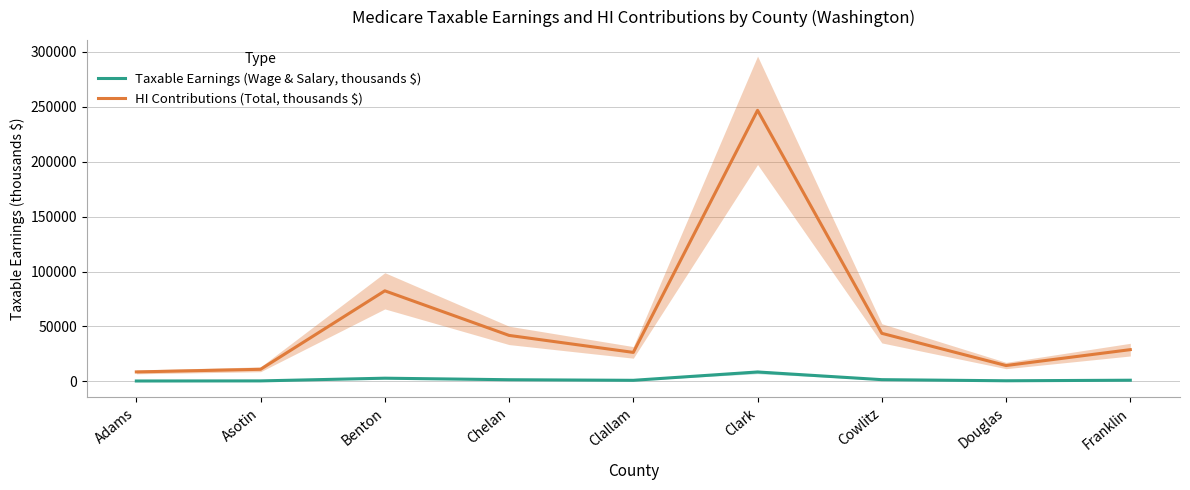

List the series in order of their peak value, lowest first.

Taxable Earnings (Wage & Salary, thousands $), HI Contributions (Total, thousands $)